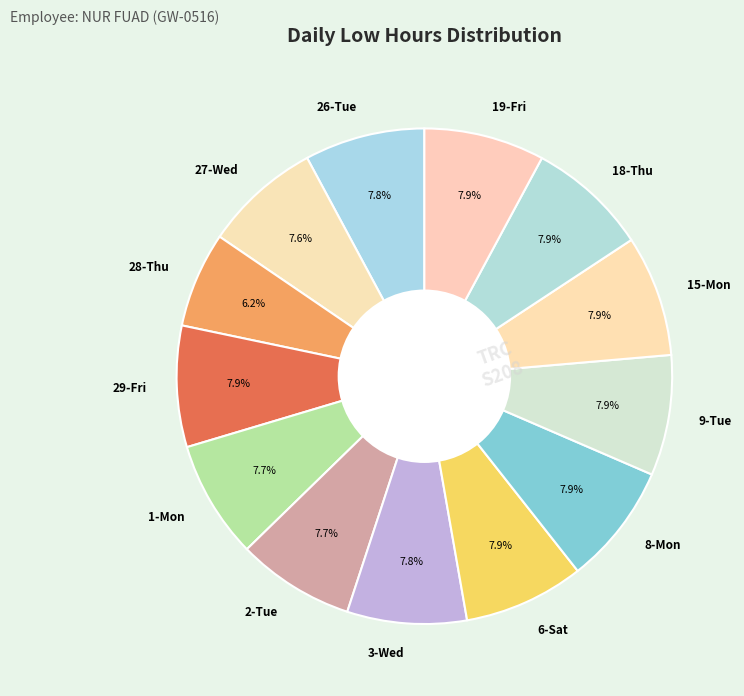

Is there any slice that represents more than half of the pie?

No